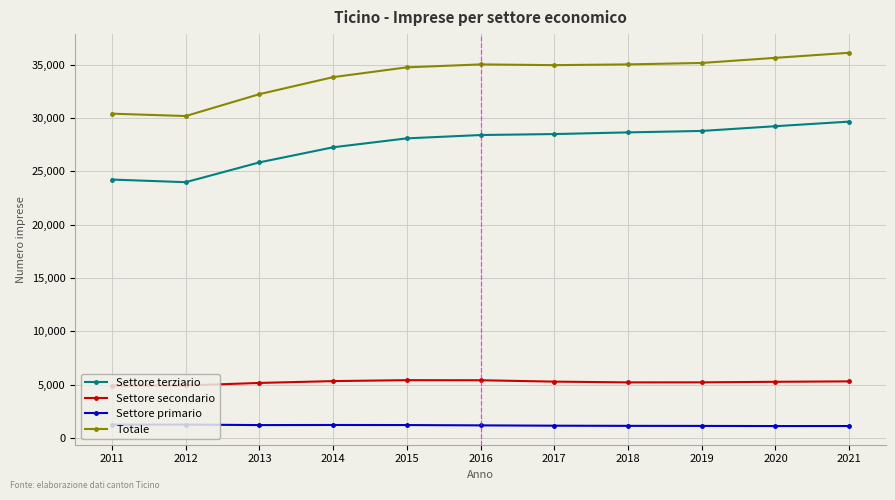

How many series are shown in this chart?

4